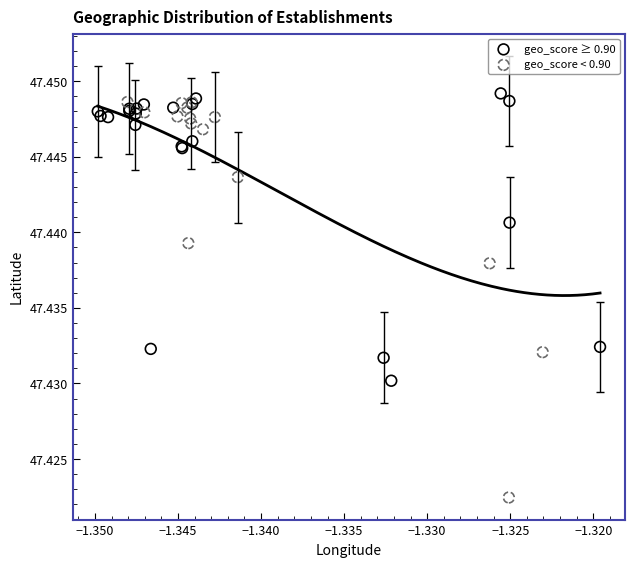

Which series contains the lowest Y value?

geo_score < 0.90